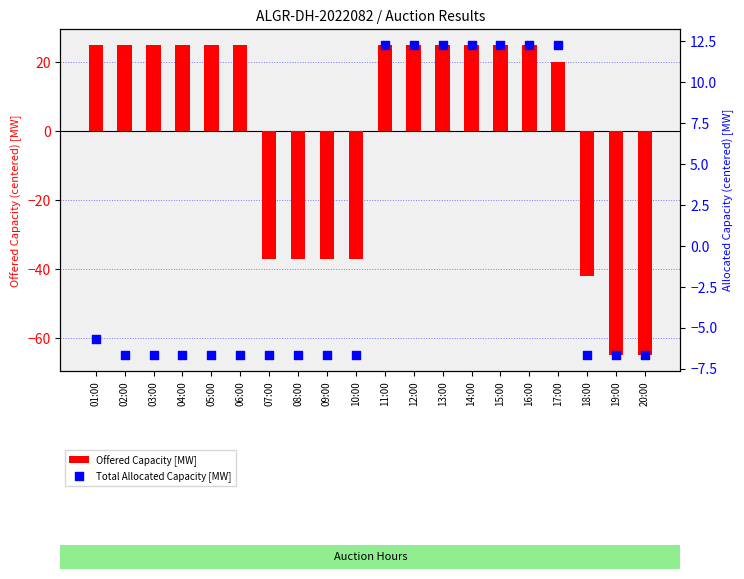

Which series has the largest Y range (max minus min)?

Offered Capacity [MW]